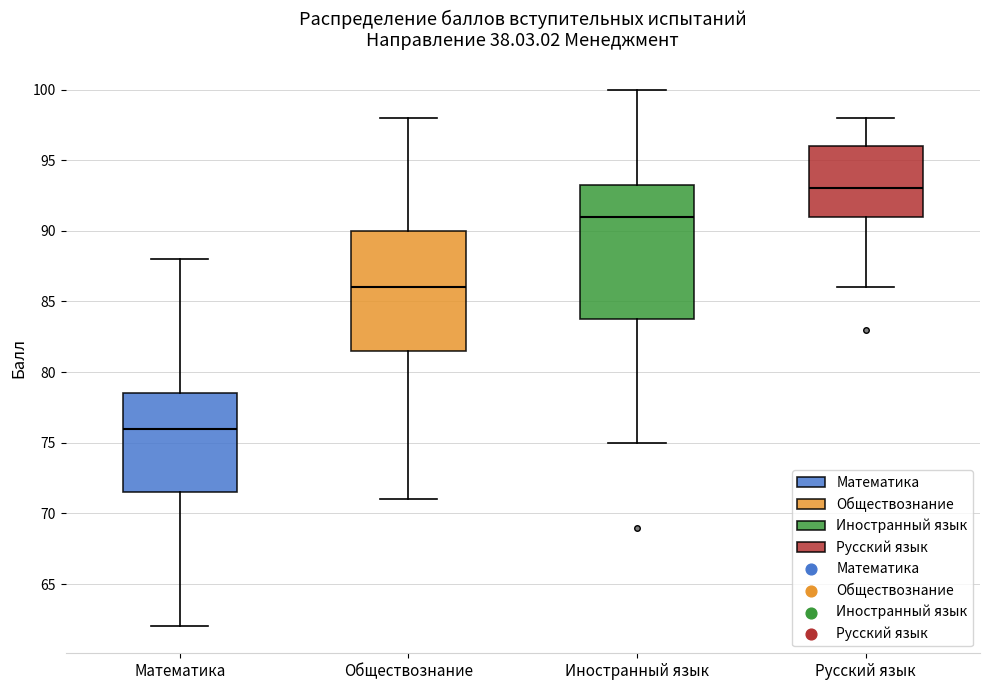

Which box is the tallest, from its lower edge to its upper edge?

Иностранный язык